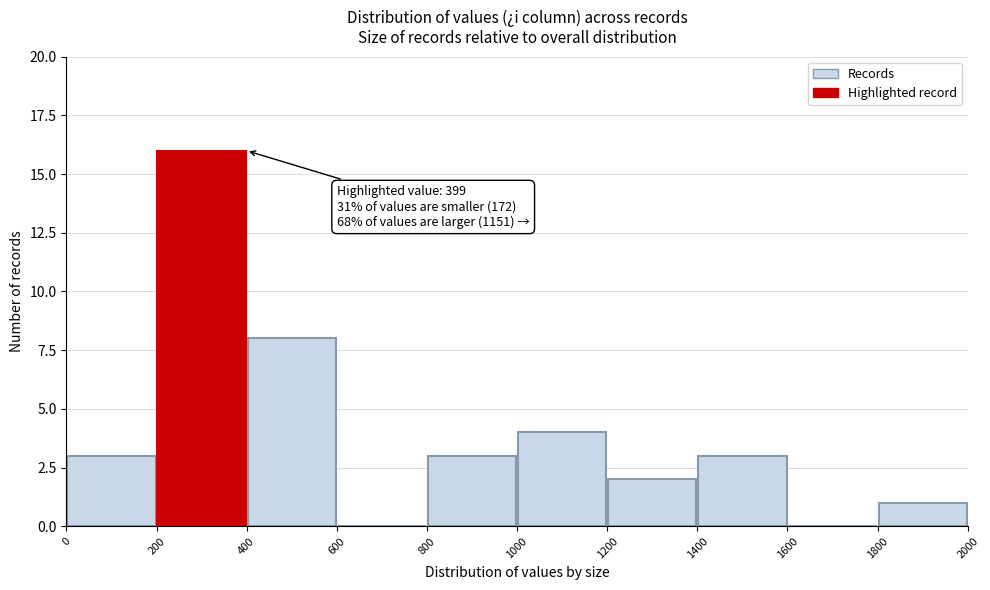

Over which range of the x-axis is the bar tallest?

200 to 400